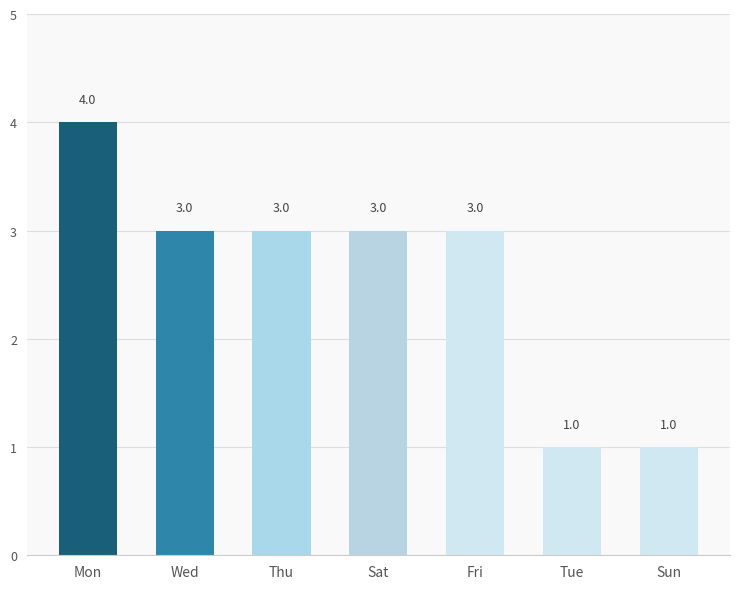

Approximately how many times larger is the value at Mon compared to Tue?

4.0